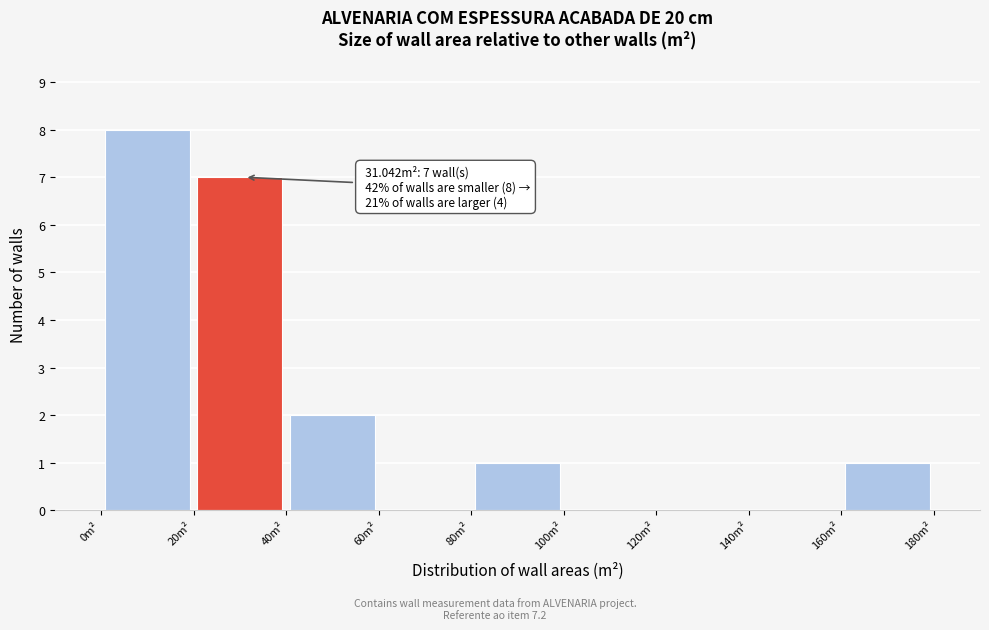

Which range on the x-axis has the tallest bar?

0 to 20